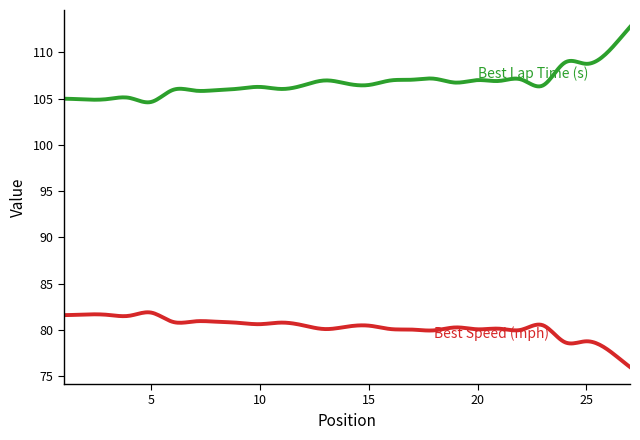

What is the smallest value displayed?

76.0